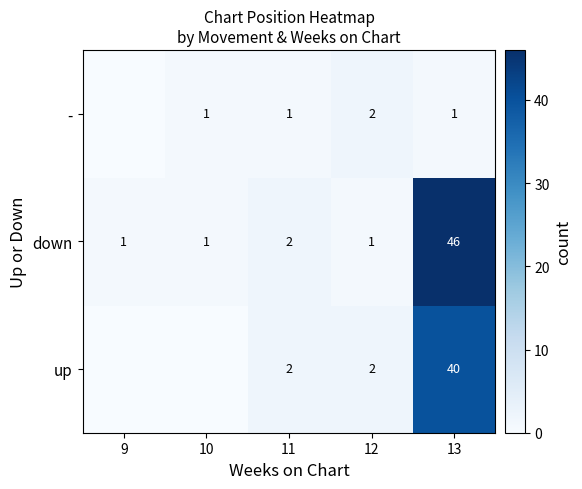

True or false: up has a value of 0 at 9.

True